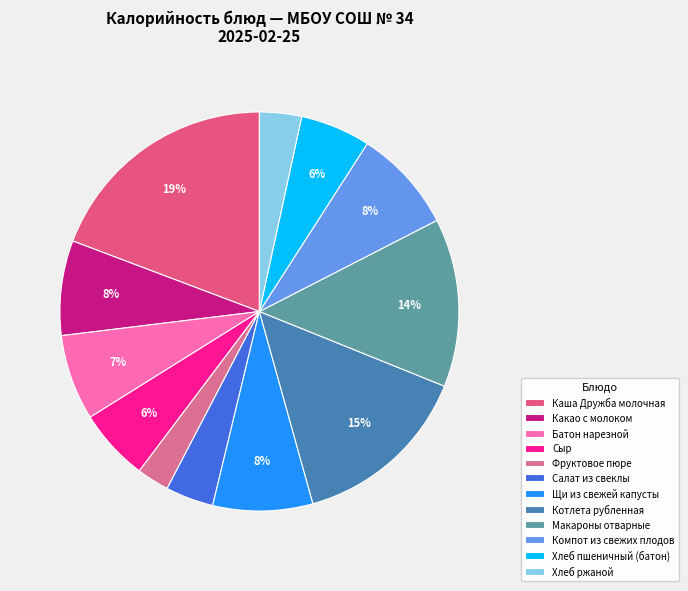

Combined, what portion of the pie is Макароны отварные and Сыр?

19.5%